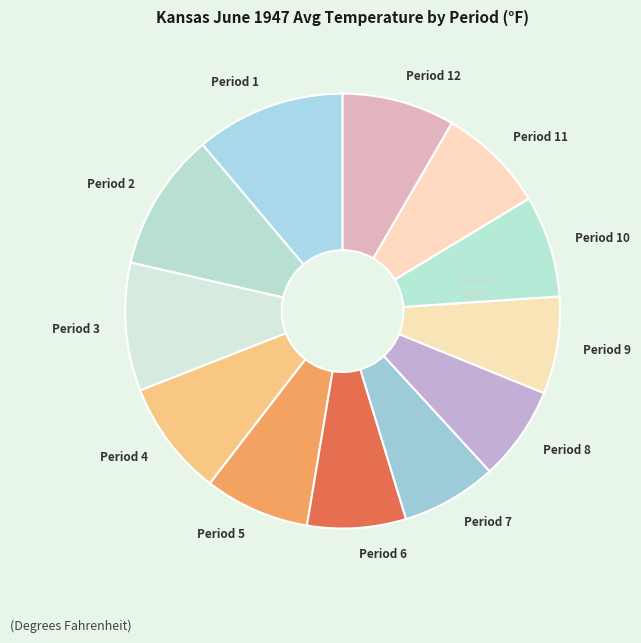

Combined, do Period 9 and Period 8 account for over 50%?

No